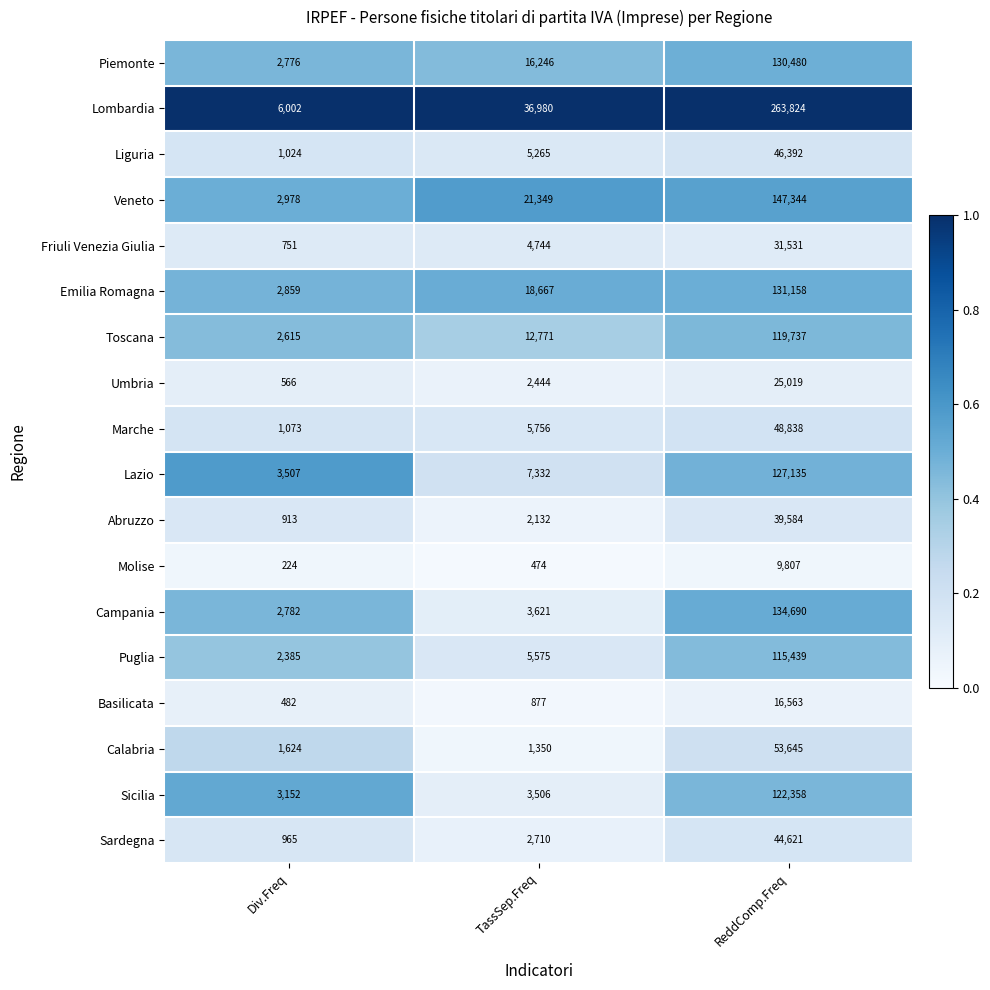

What is the sum of all Campania values?

141093